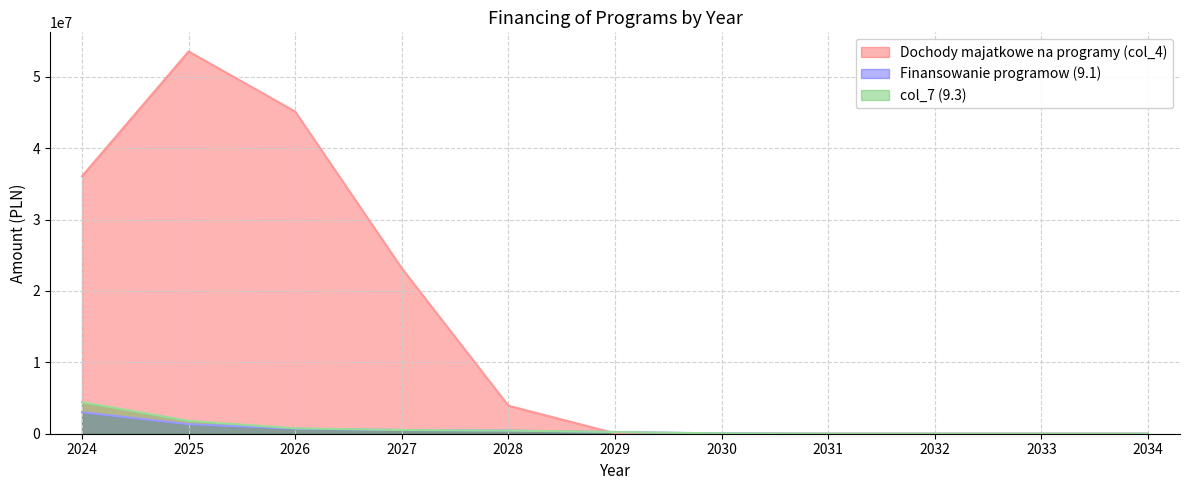

Is it true that Finansowanie programow (9.1) equals 1798321.8 at 2025?

True